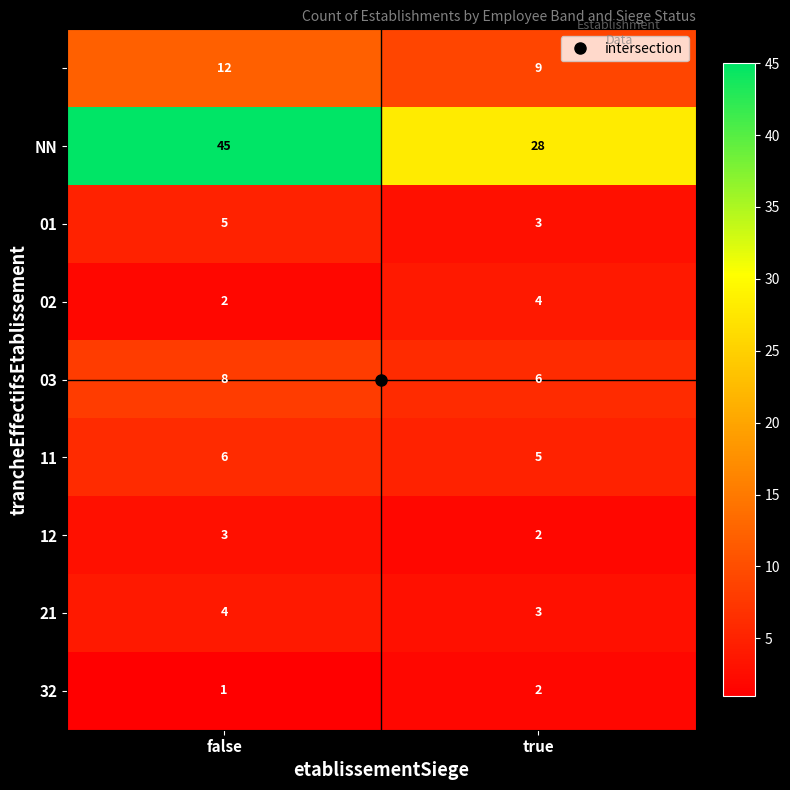

At which category is the sum across all series the highest?

false